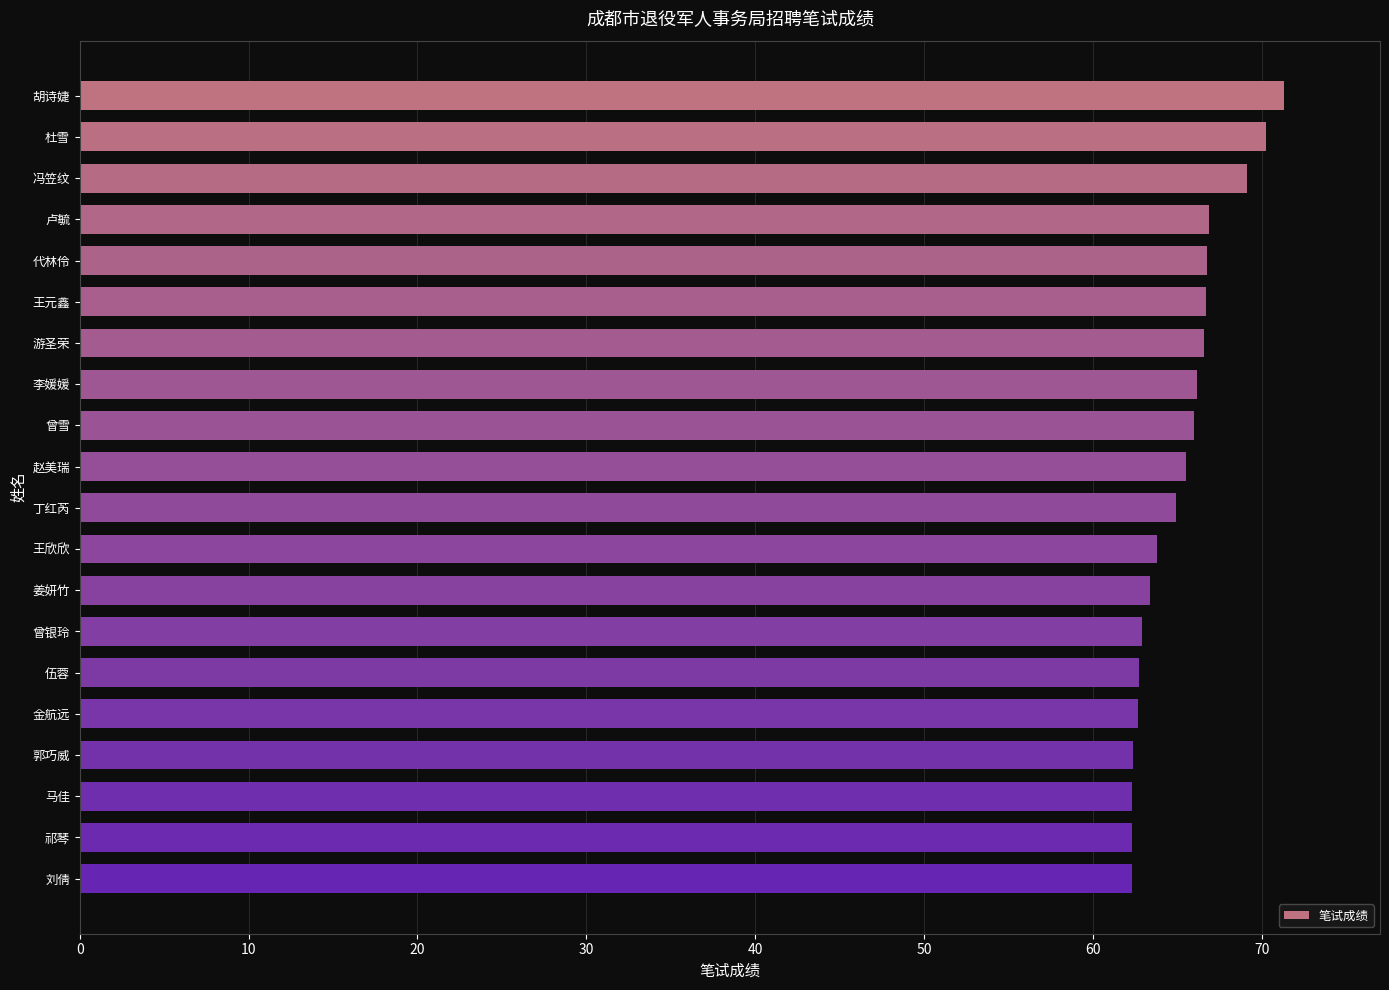

What is the minimum value shown in the chart?

62.3